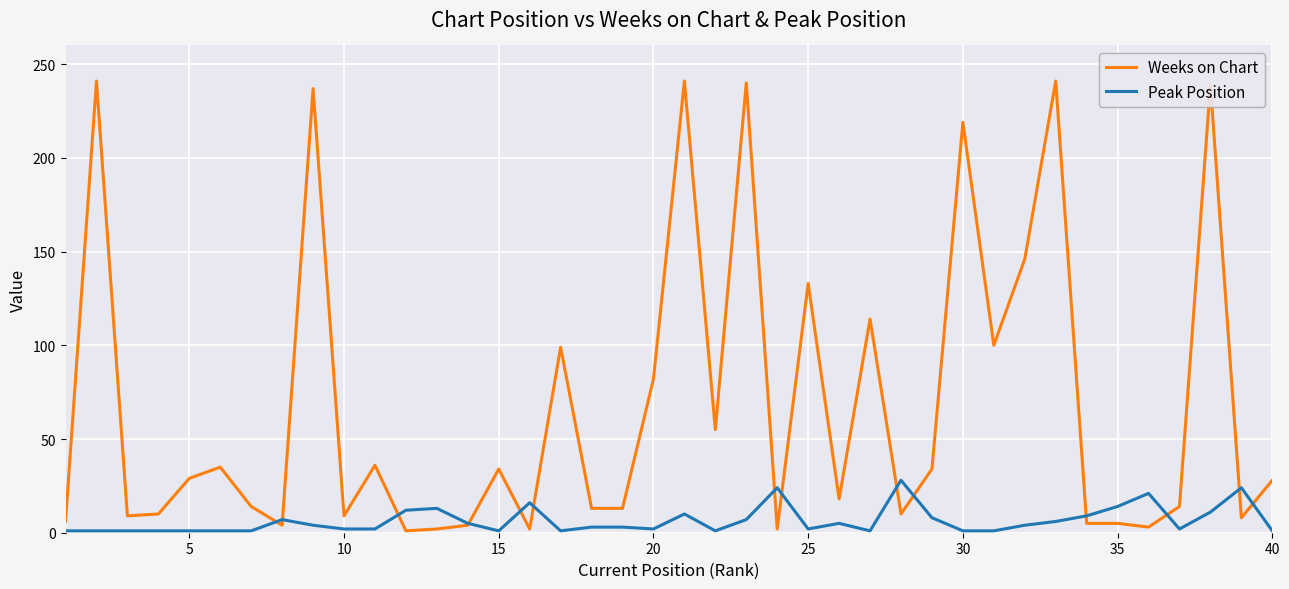

Rank the series by their average value, from lowest to highest.

Peak Position, Weeks on Chart